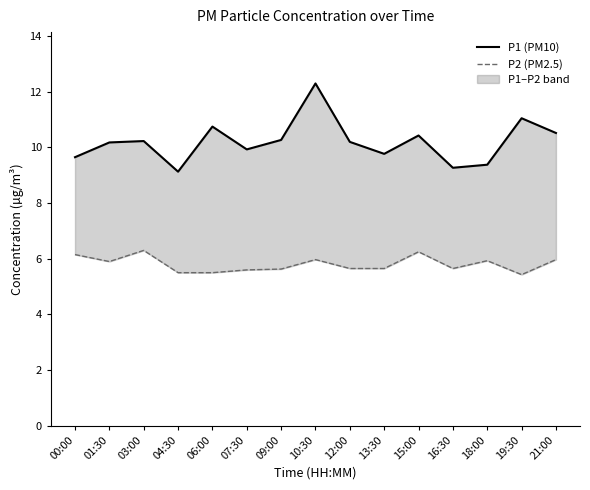

True or false: P2 (PM2.5) has a value of 6.2 at 00:00.

True